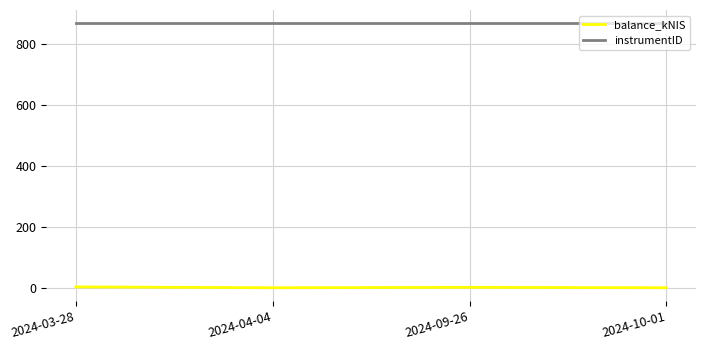

True or false: balance_kNIS has more than 2 points higher than both neighbors.

False